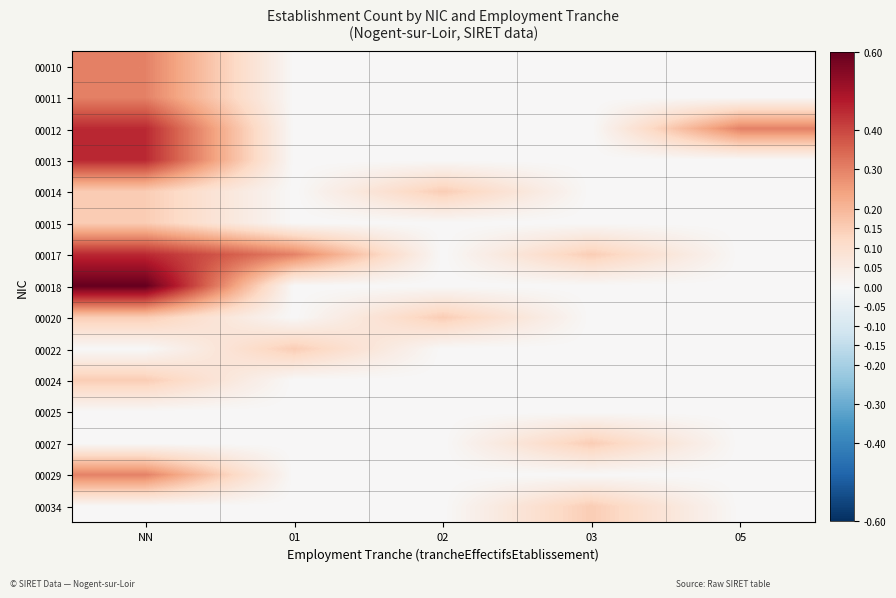

How many series are shown in this chart?

15